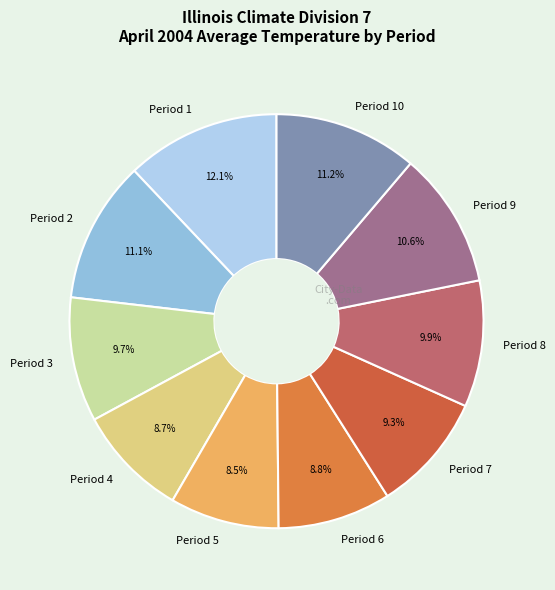

Count the number of slices in the pie.

10